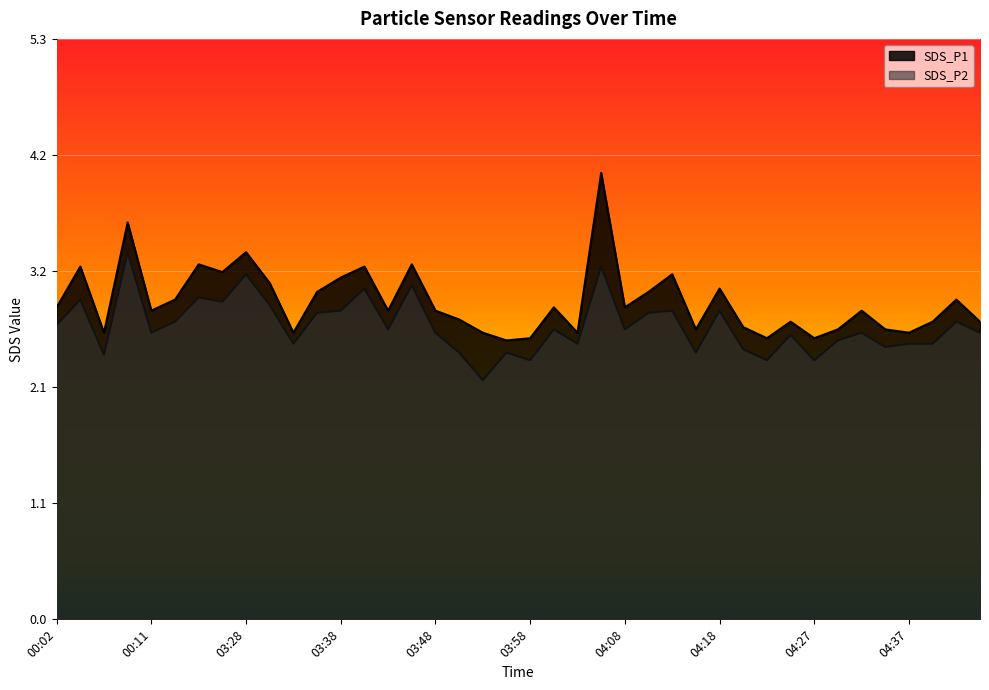

True or false: SDS_P2 and SDS_P1 intersect in this chart.

False